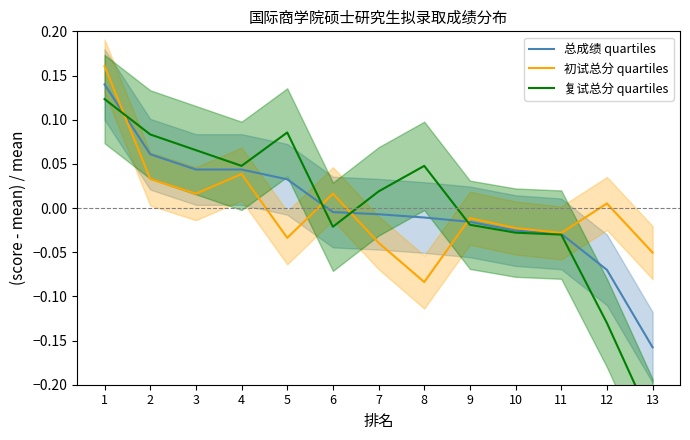

How many lines are shown in the chart?

3